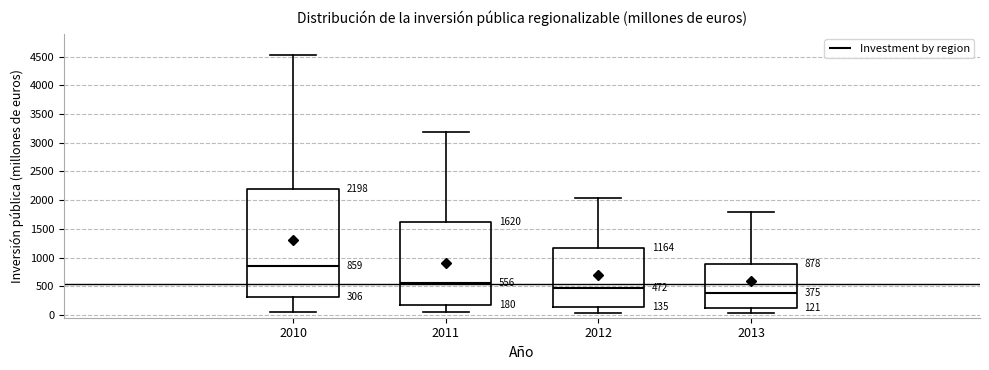

Comparing the boxes themselves (not the whiskers), which one is the tallest?

2010